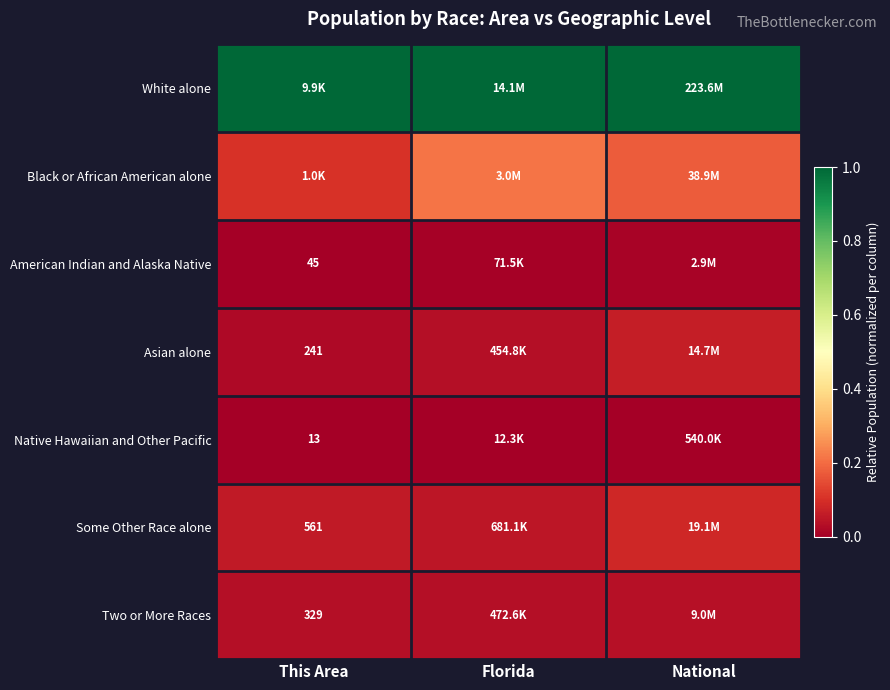

How many American Indian and Alaska Native values are between 0 and 1?

3